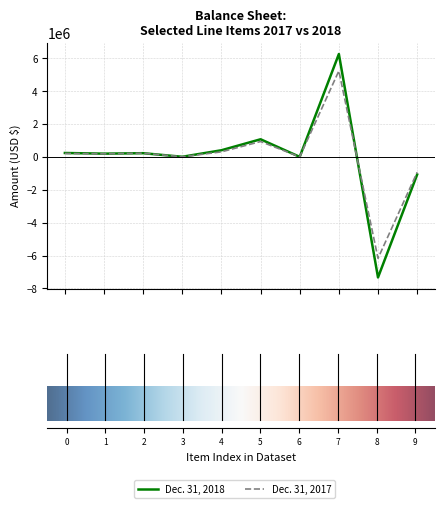

What is the highest value of the Dec. 31, 2017 series?

5228557